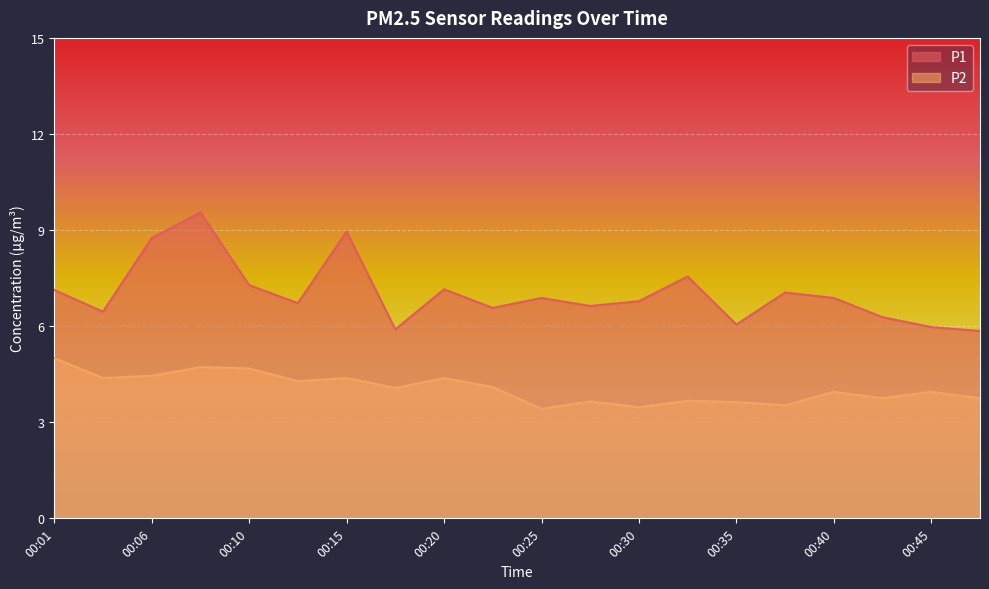

Which series has the largest range (max minus min)?

P1